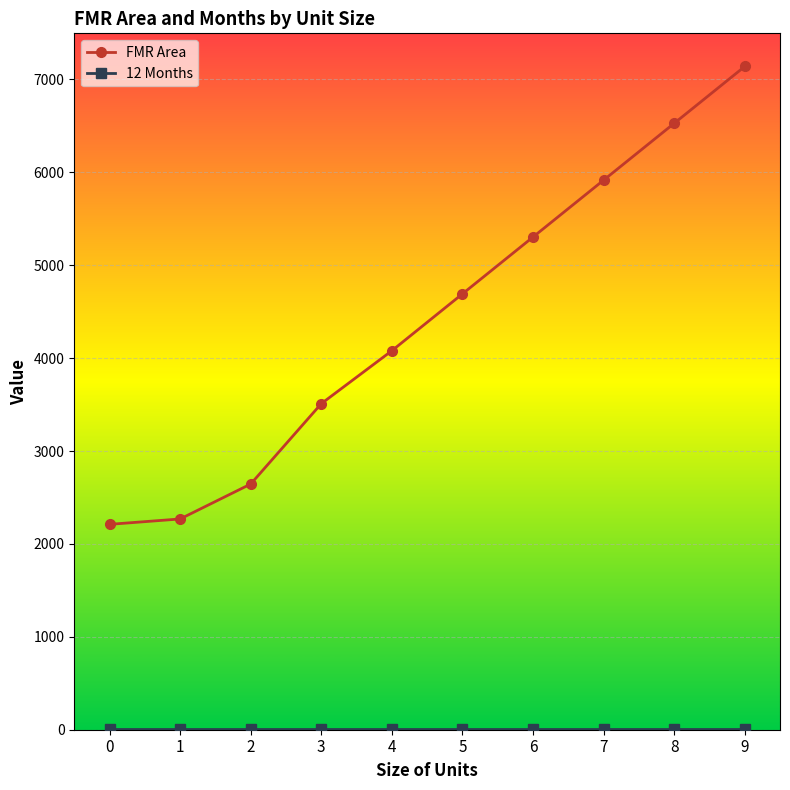

What is the greatest value displayed?

7140